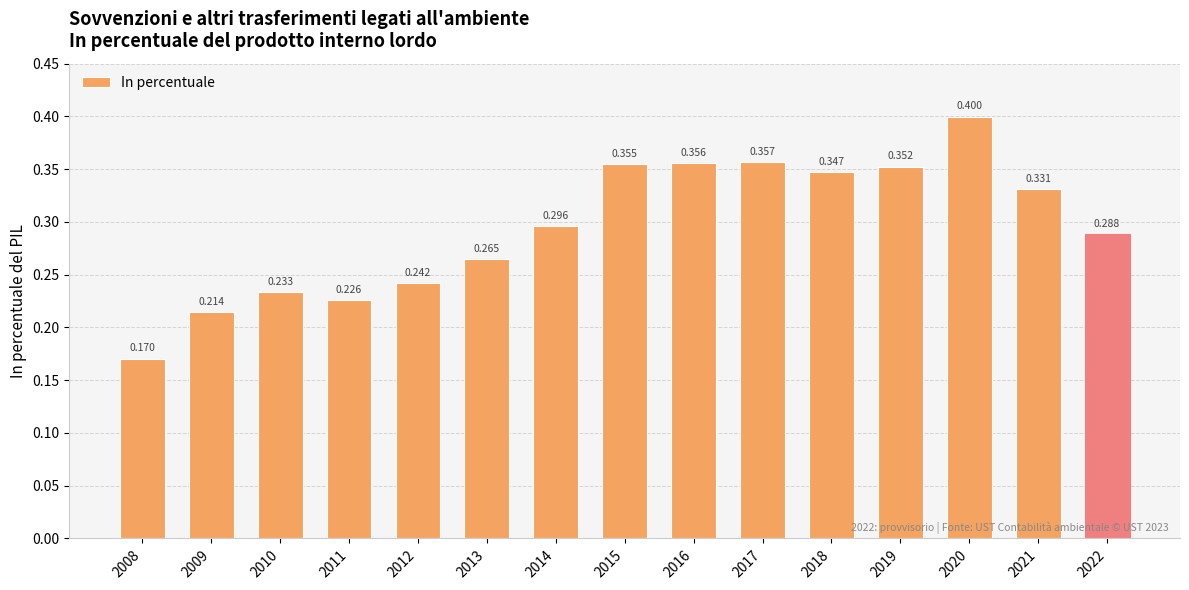

Where is the data nearest to the value 0?

2008